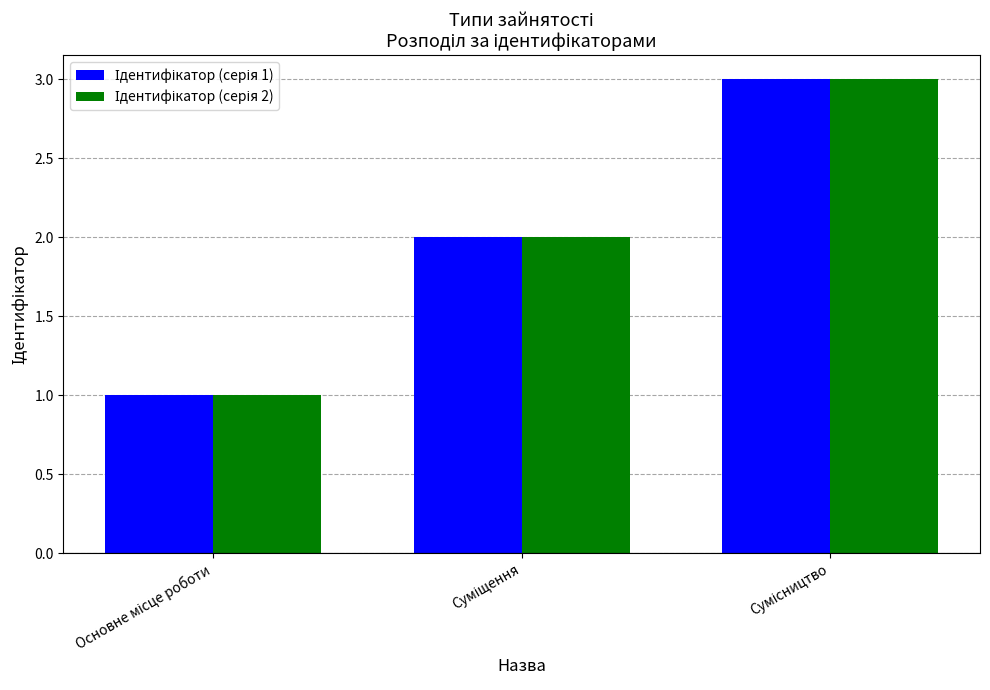

Count the number of data series in this chart.

2